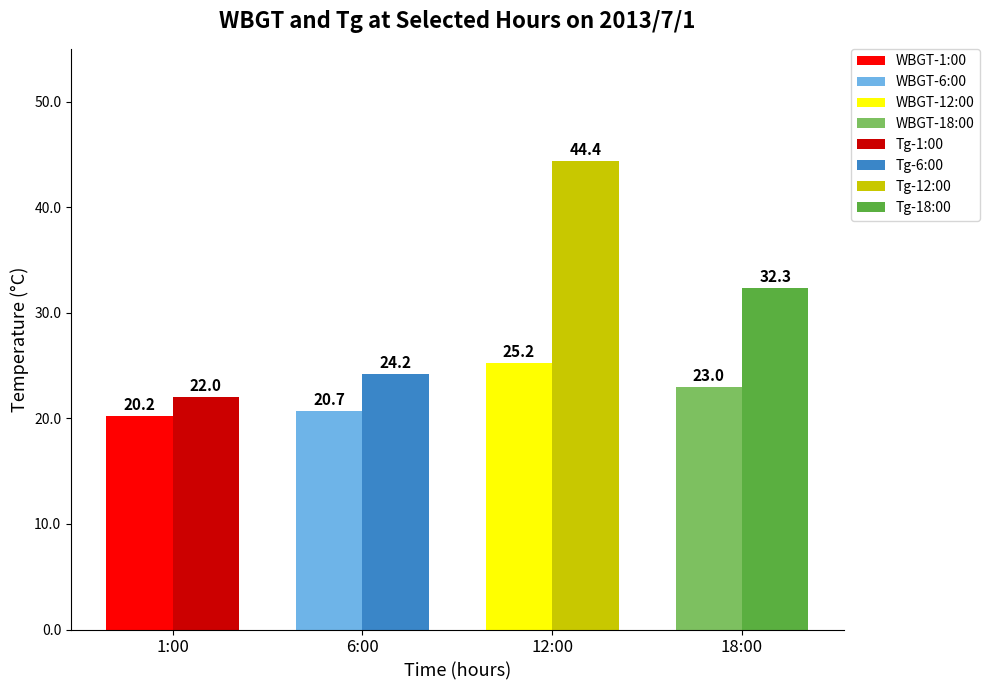

What is the maximum value for 1:00?

22.0